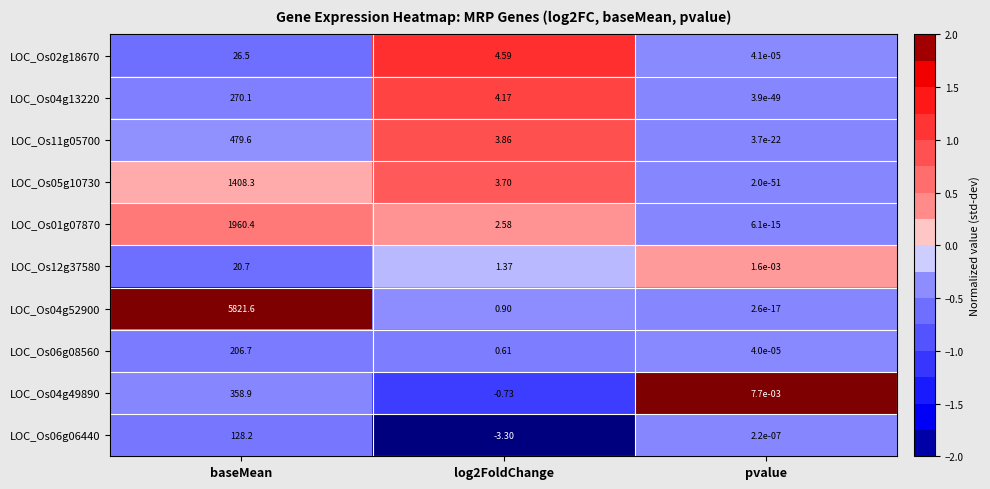

List the series in order of their peak value, lowest first.

LOC_Os12g37580, LOC_Os02g18670, LOC_Os06g06440, LOC_Os06g08560, LOC_Os04g13220, LOC_Os04g49890, LOC_Os11g05700, LOC_Os05g10730, LOC_Os01g07870, LOC_Os04g52900